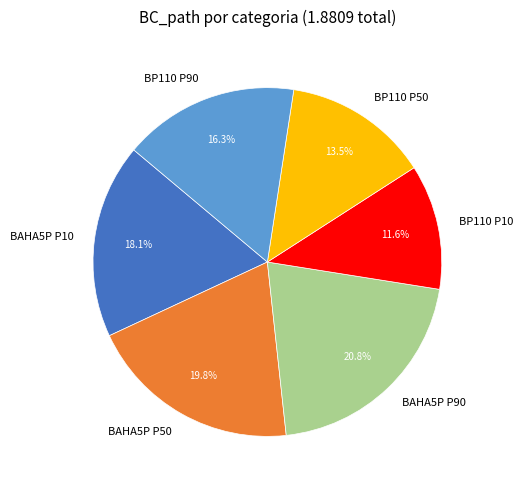

Count the number of slices in the pie.

6